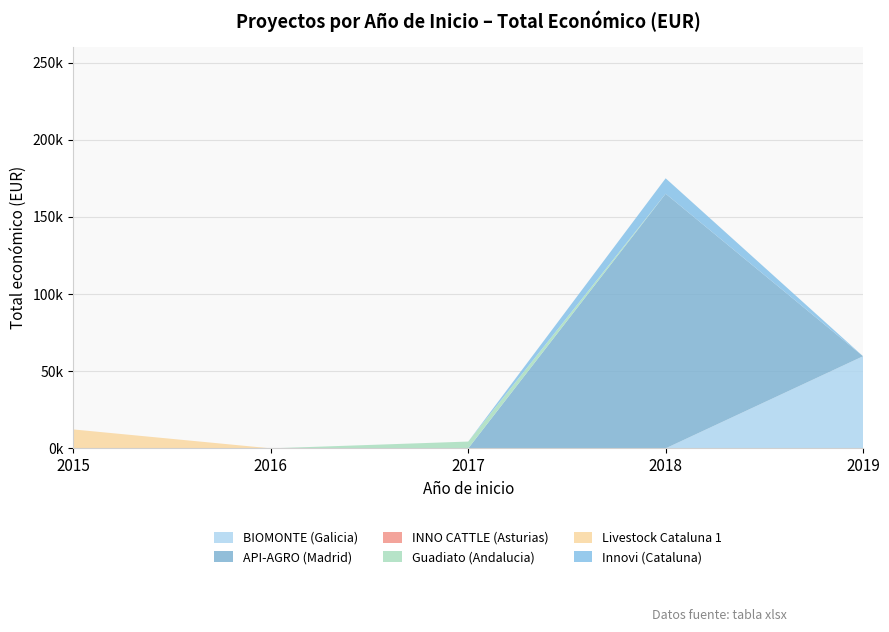

Reading left to right, extract all data points from this chart.

BIOMONTE (Galicia): 2015=0	2016=0	2017=0	2018=0	2019=59684
API-AGRO (Madrid): 2015=0	2016=0	2017=0	2018=165000	2019=0
INNO CATTLE (Asturias): 2015=0	2016=0	2017=0	2018=0	2019=0
Guadiato (Andalucia): 2015=0	2016=0	2017=4400	2018=0	2019=0
Livestock Cataluna 1: 2015=12250	2016=0	2017=0	2018=0	2019=0
Innovi (Cataluna): 2015=0	2016=0	2017=0	2018=10000	2019=0